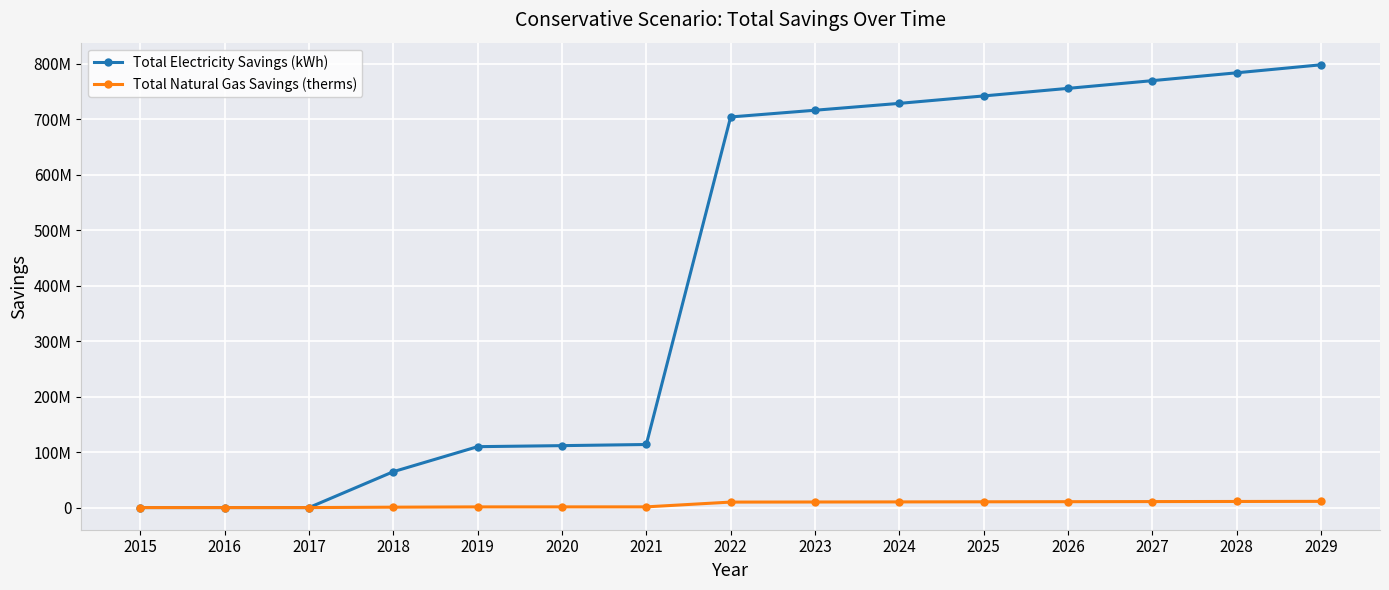

What value does the Total Natural Gas Savings (therms) series have at 2023?

10068570.8